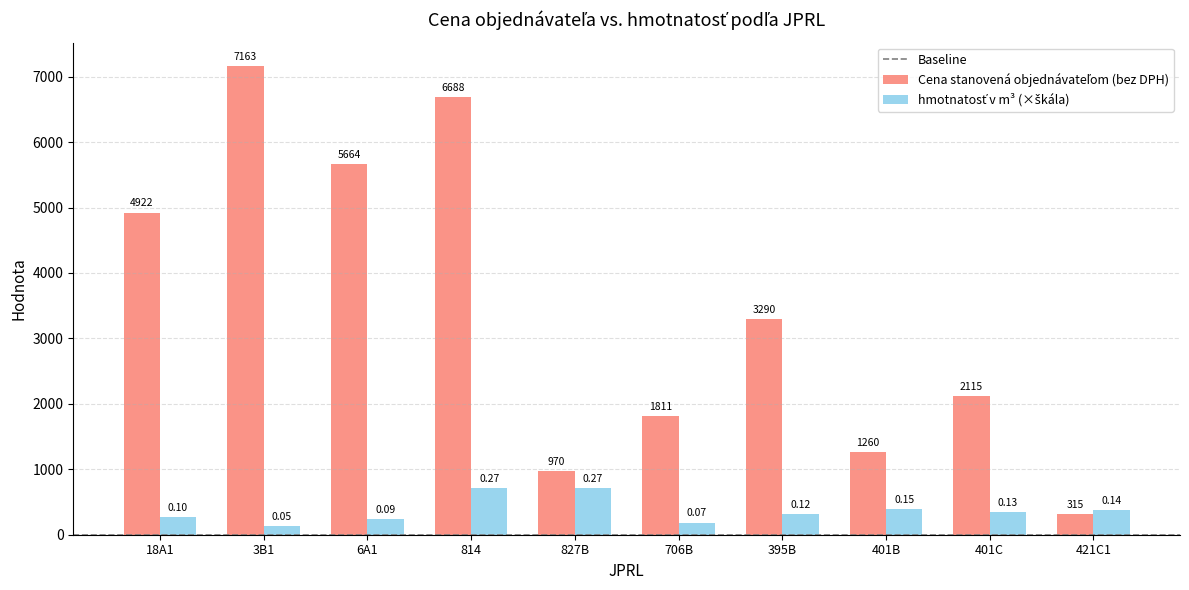

At how many categories does at least one series exceed 5474?

3